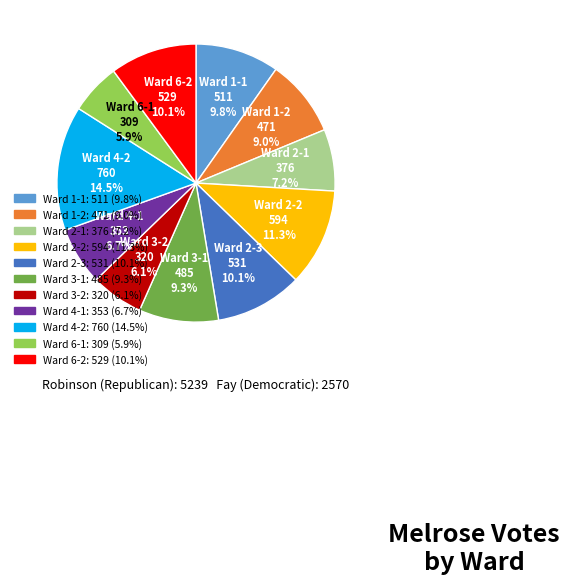

Does any single category account for the majority?

No